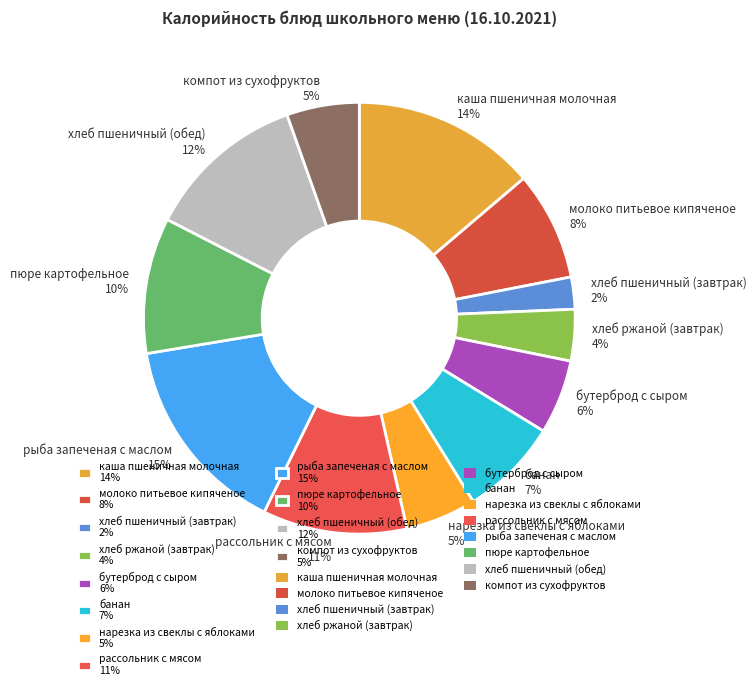

Is there a majority slice in this chart?

No